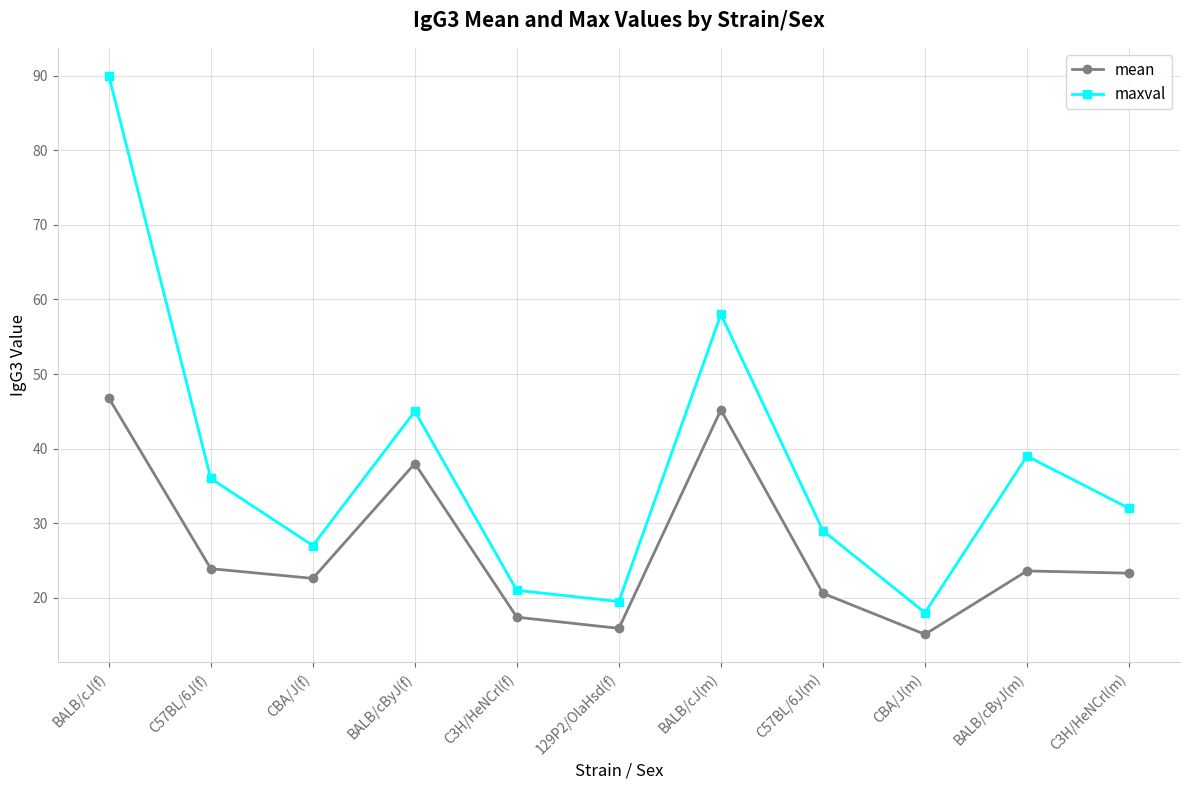

True or false: maxval has a value of 98.4 at BALB/cJ(m).

False